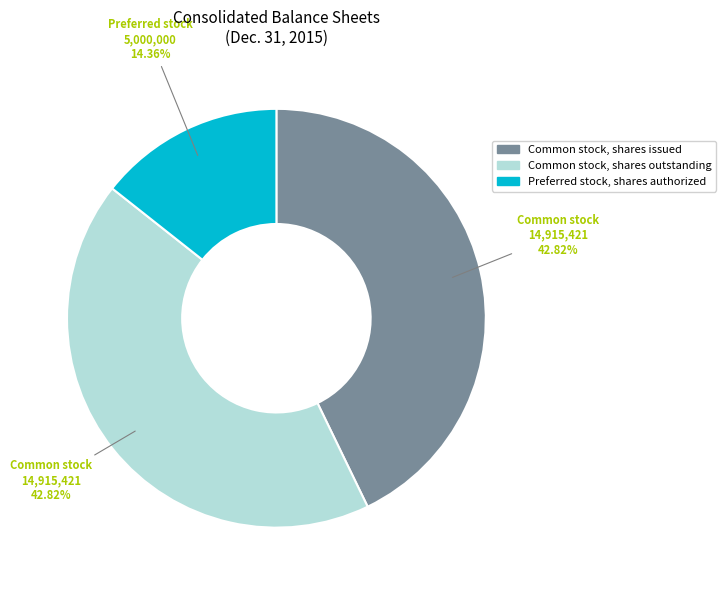

Combined, do Preferred stock, shares authorized and Common stock, shares issued account for over 50%?

Yes